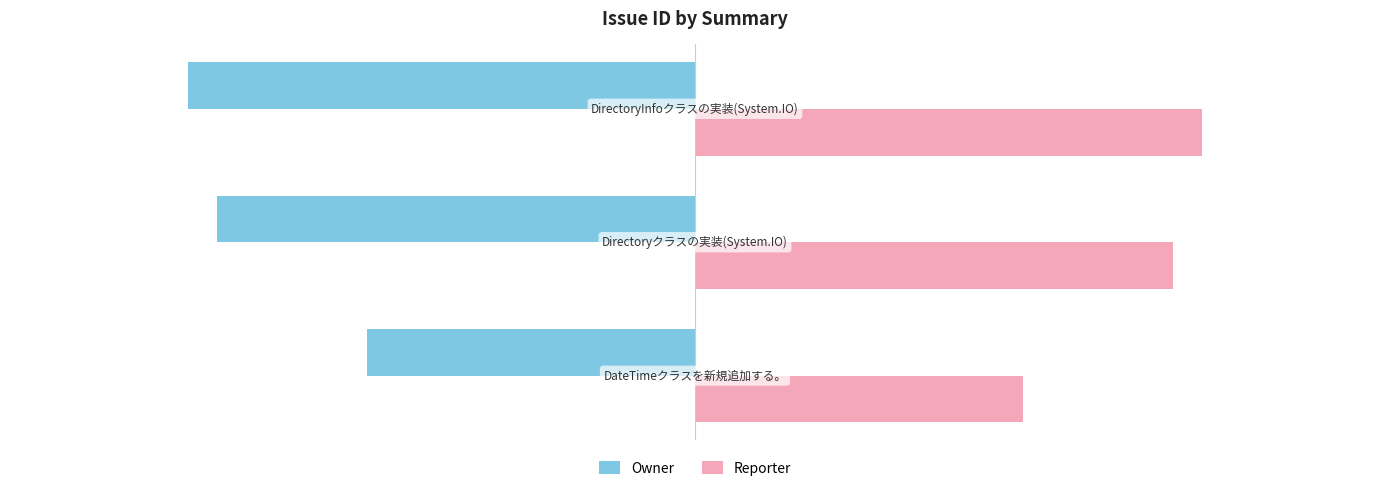

Rank the series by their average value, from highest to lowest.

Reporter, Owner